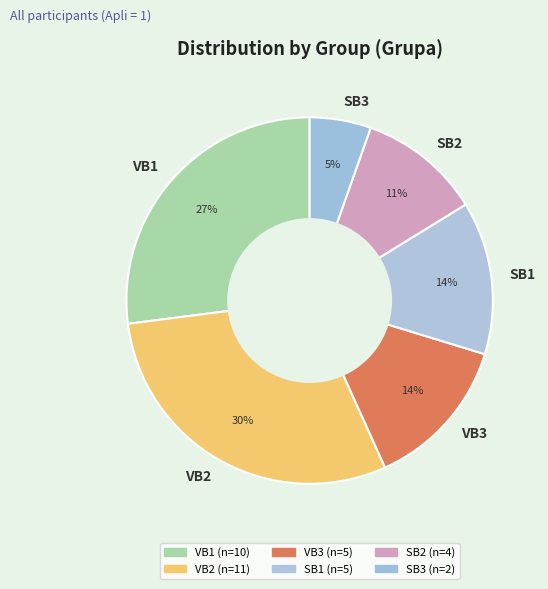

How many segments does this pie chart have?

6